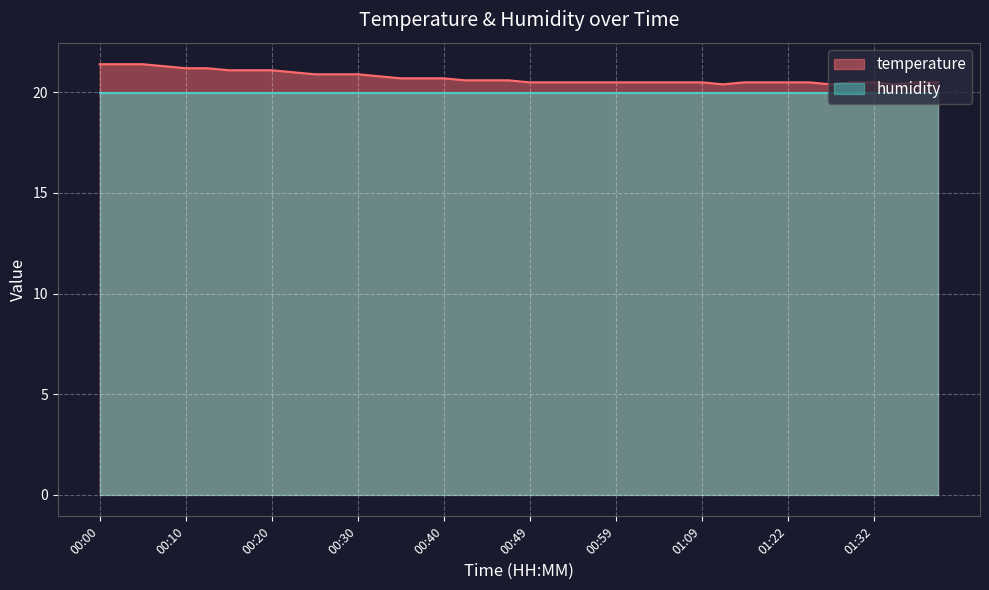

Is it true that the value at 01:04 is 5.6?

False